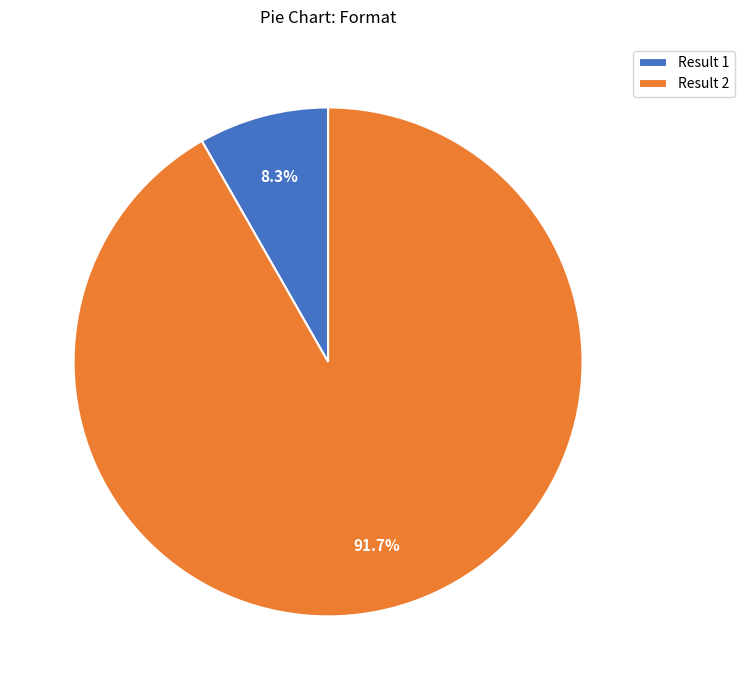

Between Result 1 and Result 2, which is larger?

Result 2